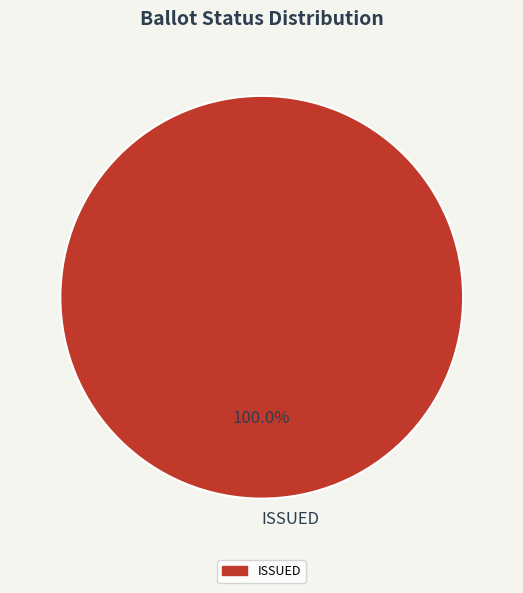

Does any single category account for the majority?

Yes